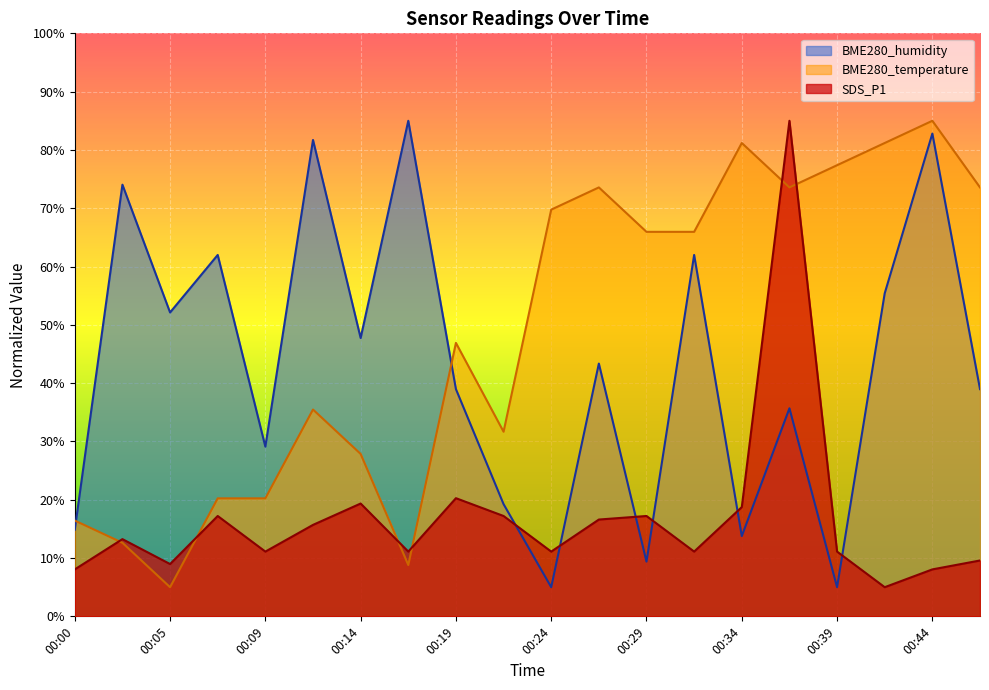

Between 00:05 and 00:24, which series saw the biggest shift?

BME280_temperature